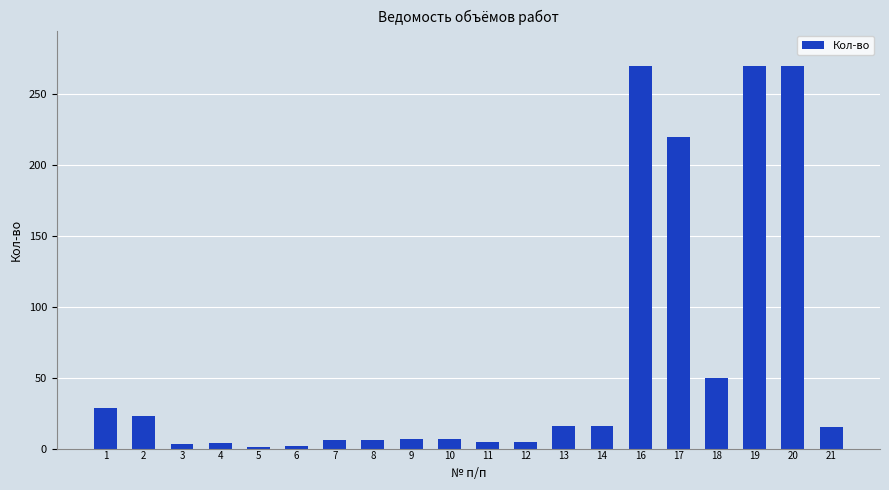

The value at 8 is 6. True or false?

True